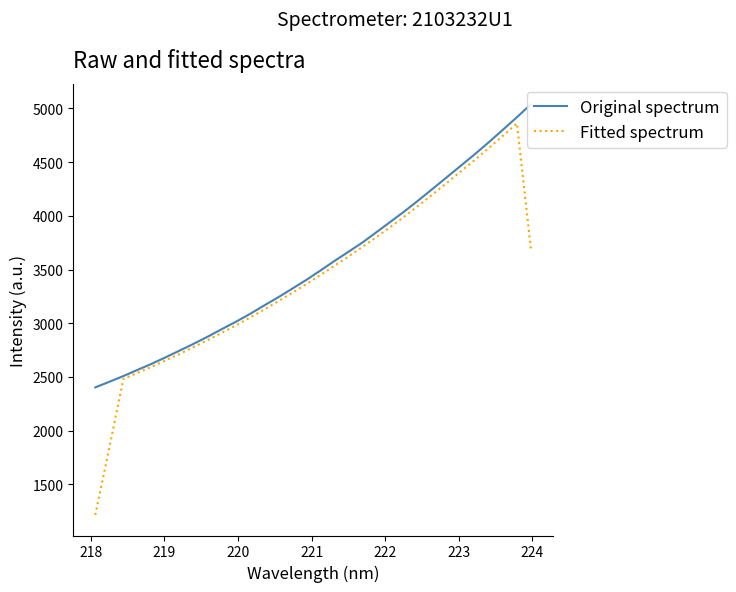

True or false: Fitted spectrum and Original spectrum intersect in this chart.

False